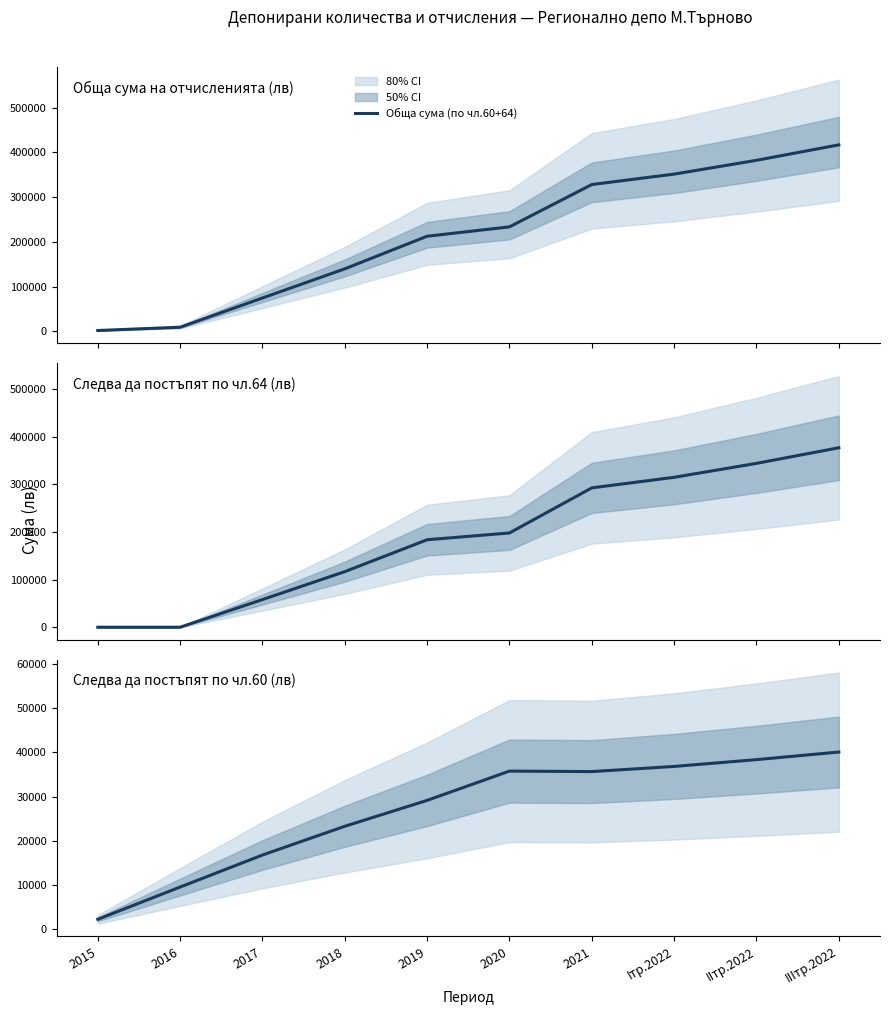

Reading right to left, extract all data points from this chart.

Обща сума (по чл.60+64): 416766.4	382306.4	351492.4	328158.4	233648.5	212735.5	139928.2	74783.8	9496.9	2188.2
Следва да постъпят по чл.64: 376677.8	343940.8	314667.5	292500.2	197878.0	183598.5	116662.9	58032.8	0.0	0.0
Следва да постъпят по чл.60: 40088.6	38365.6	36824.8	35658.2	35770.6	29137.0	23265.4	16751.0	9496.9	2188.2